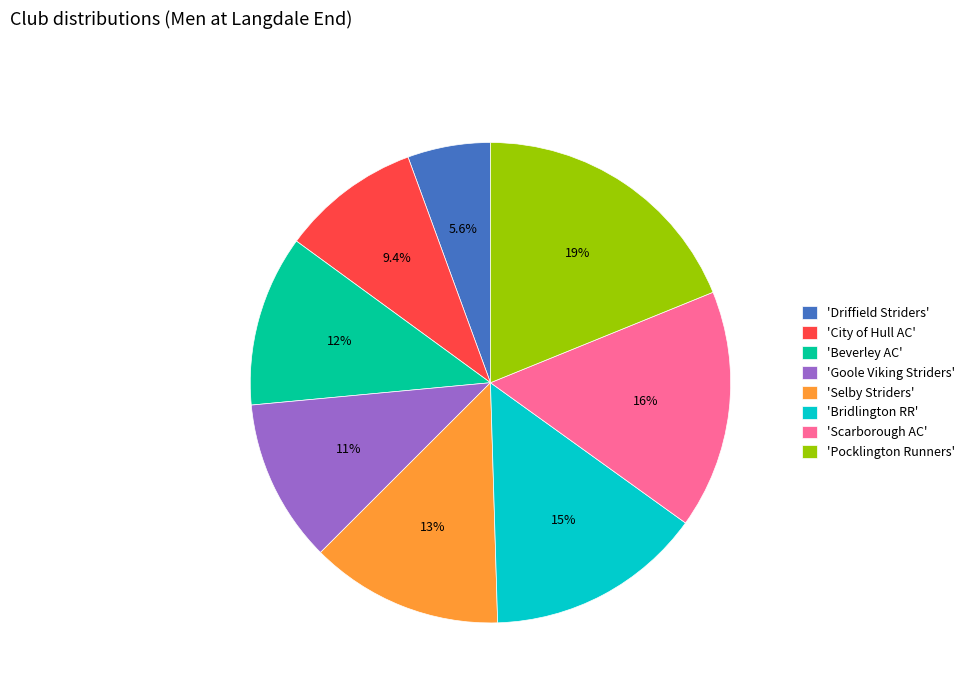

Does any single category account for the majority?

No